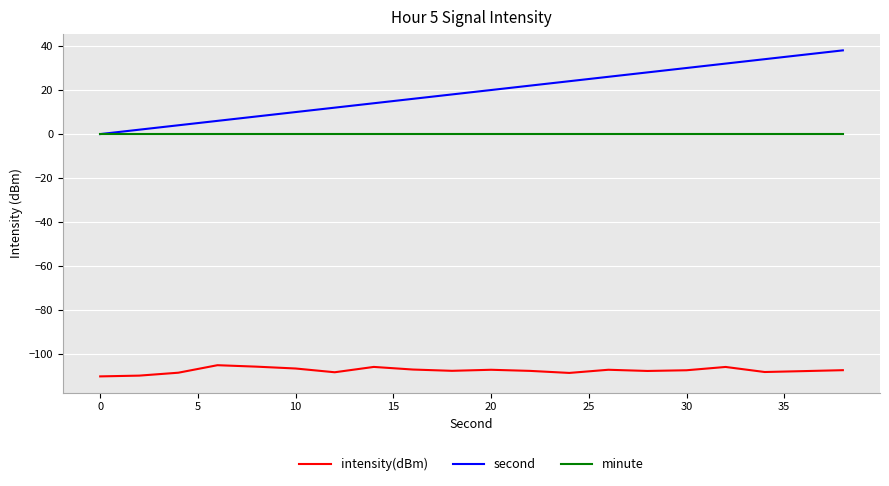

What are all the series names shown in the legend?

intensity(dBm), second, minute